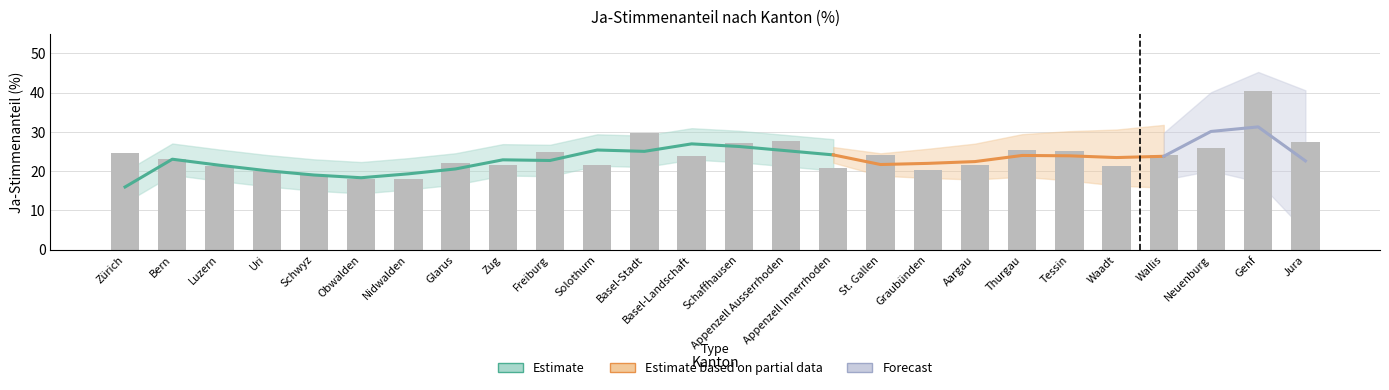

Between Obwalden and Schaffhausen, which is larger?

Schaffhausen